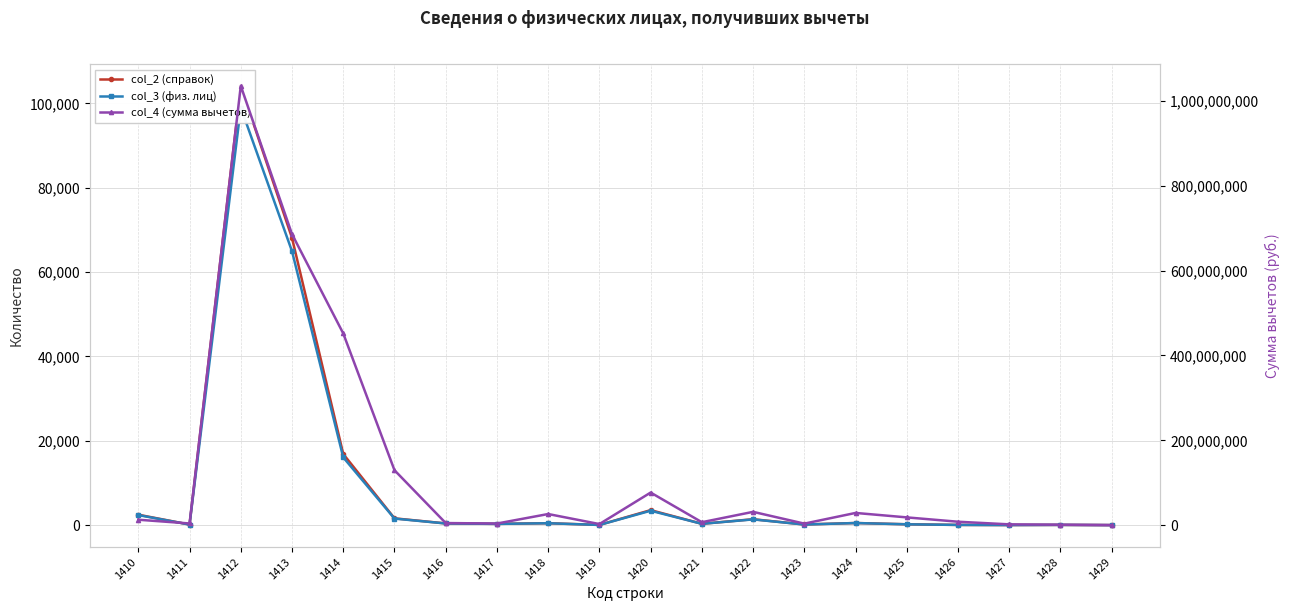

Between 1421 and 1413, which is larger?

1413